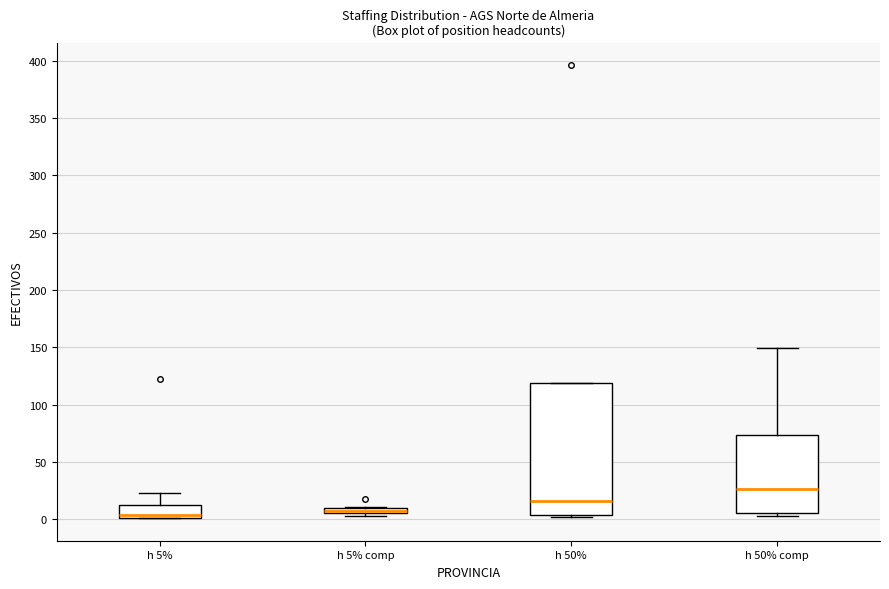

Comparing the boxes themselves (not the whiskers), which one is the tallest?

h 50%